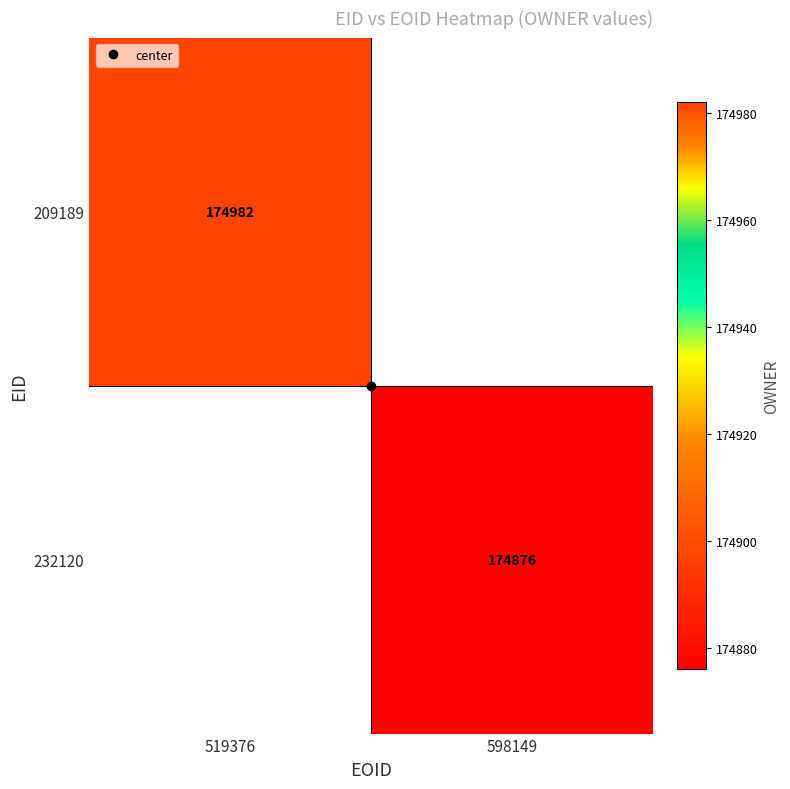

What is the maximum value for 209189?

174982.0